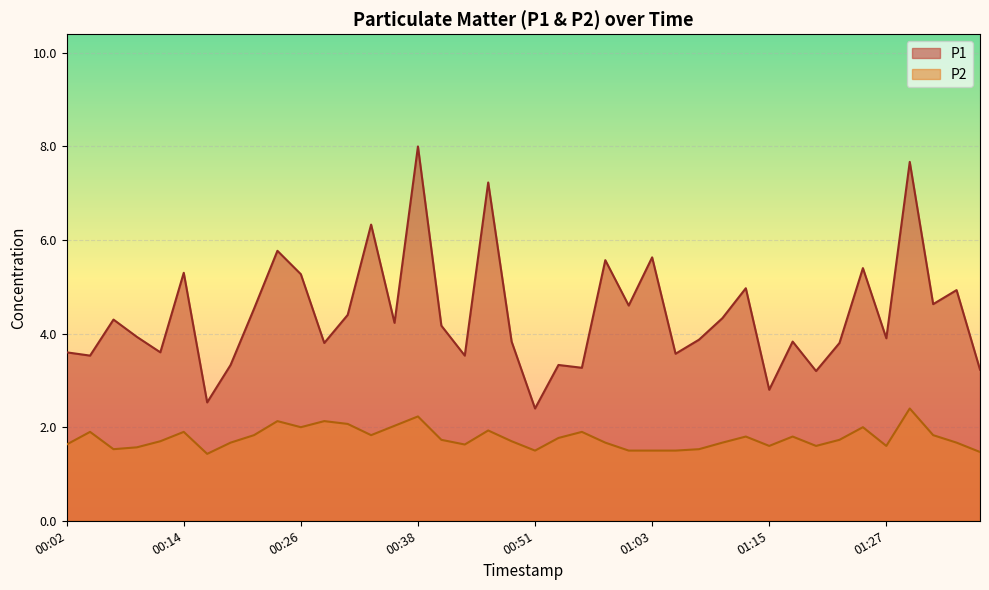

Which series has the largest total across all categories?

P1